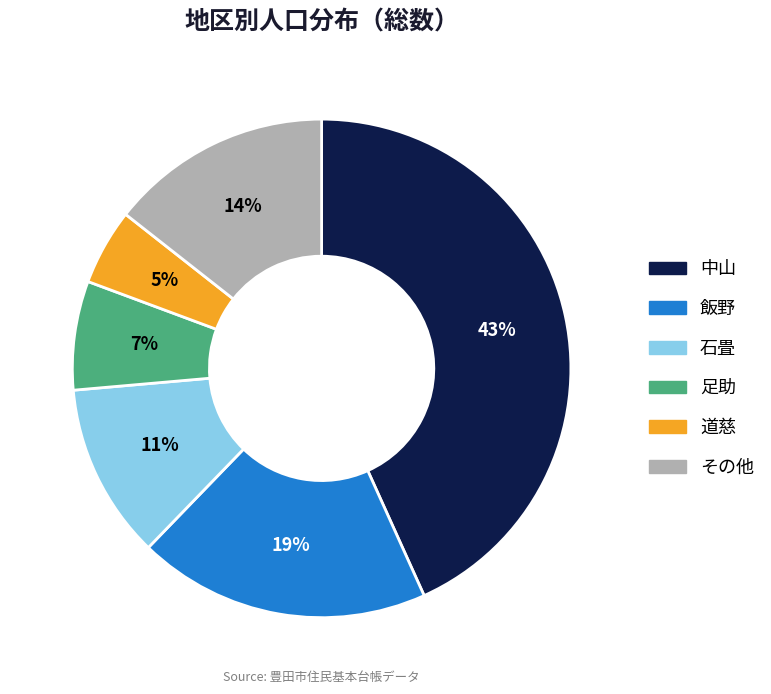

How many segments does this pie chart have?

6